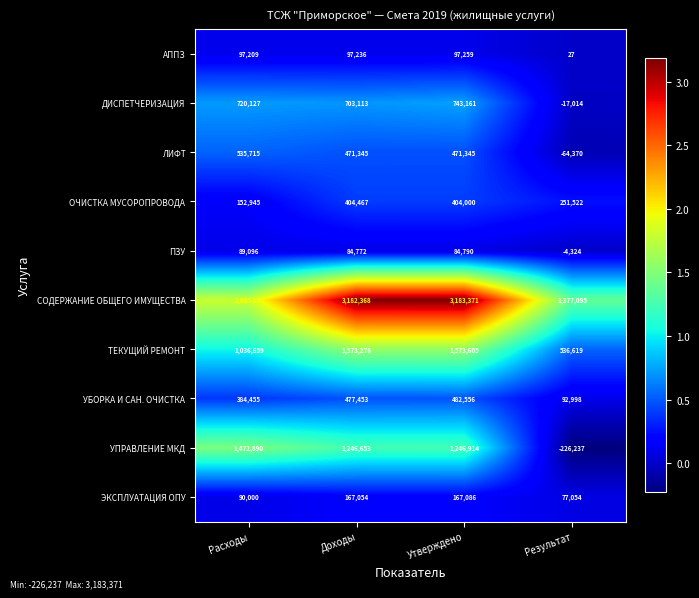

At how many categories does at least one series exceed 1599585?

3